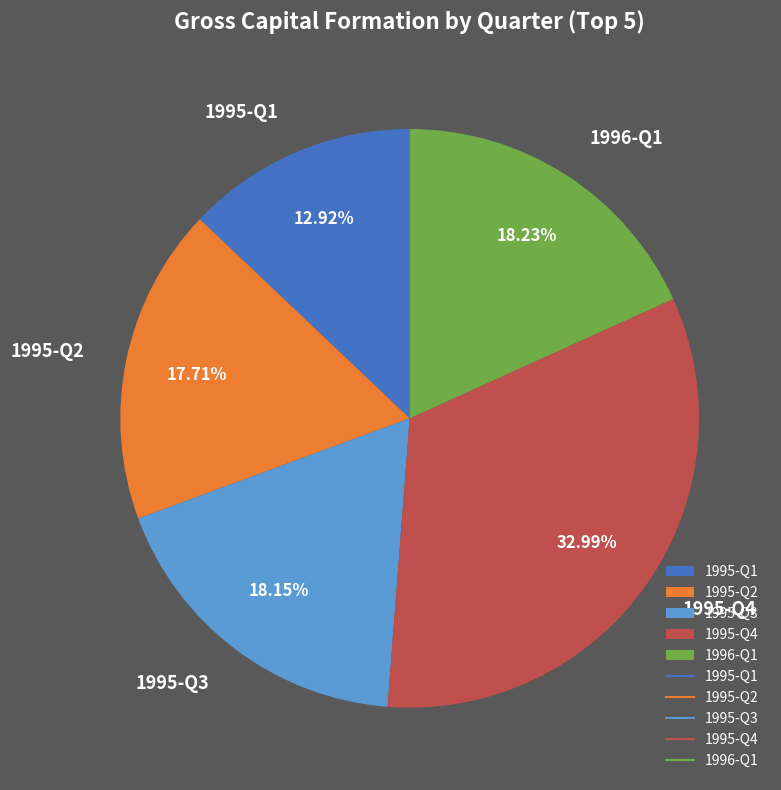

What percentage is the 1995-Q4 slice, to the nearest percent?

33%